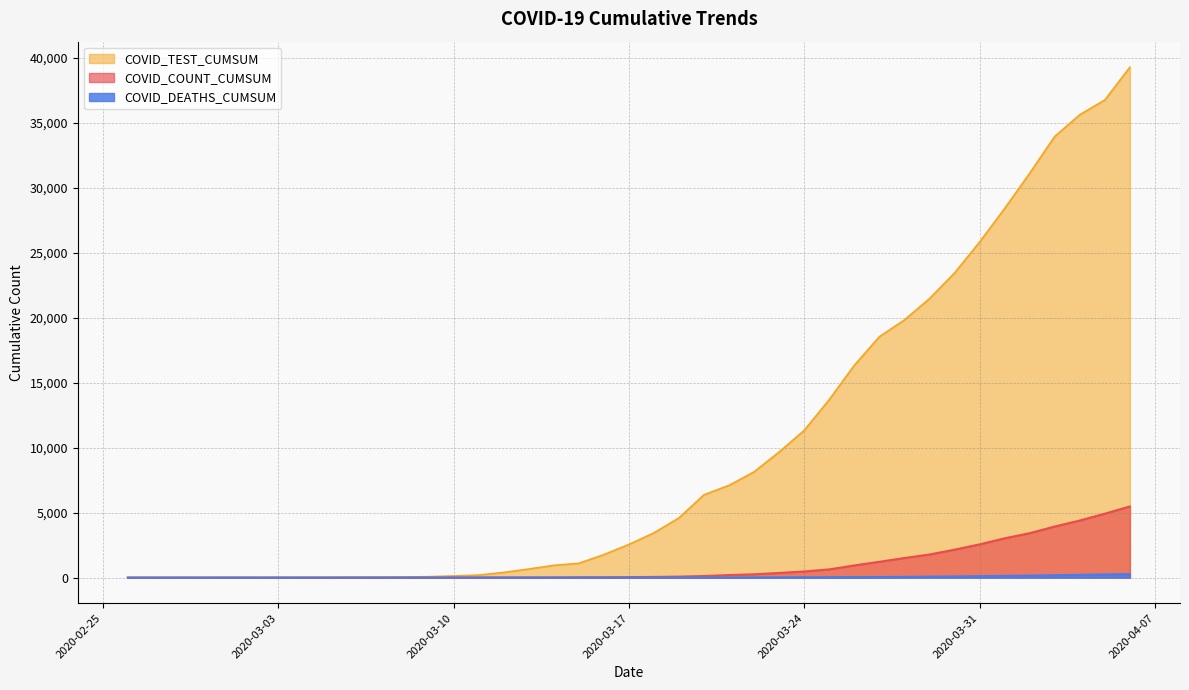

Which series has the largest total across all categories?

COVID_TEST_CUMSUM